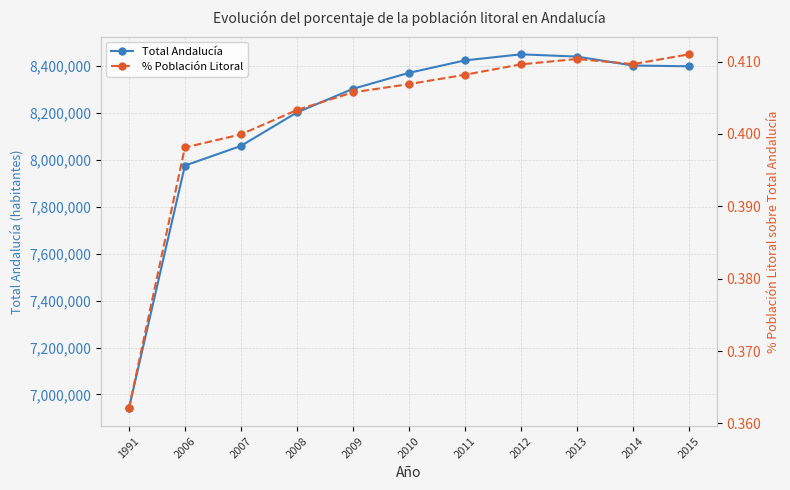

Is the value of % Población Litoral at 2008 greater than the value of Total Andalucía at 2013?

No